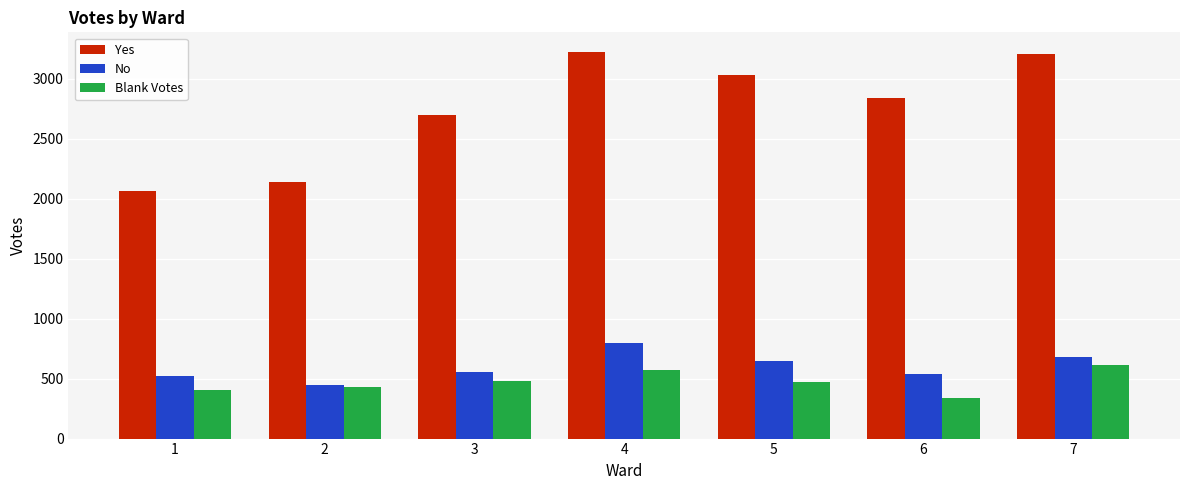

Which category has the highest value in the No series?

4